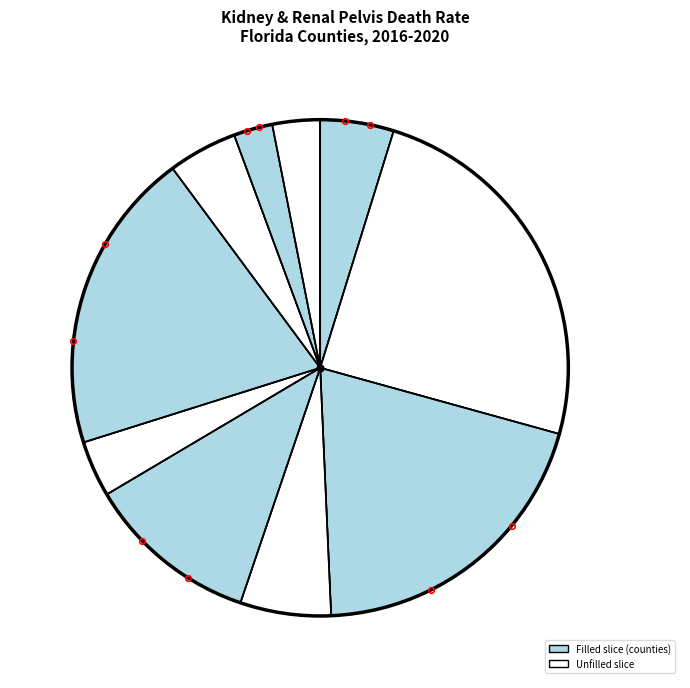

Count the number of slices in the pie.

10